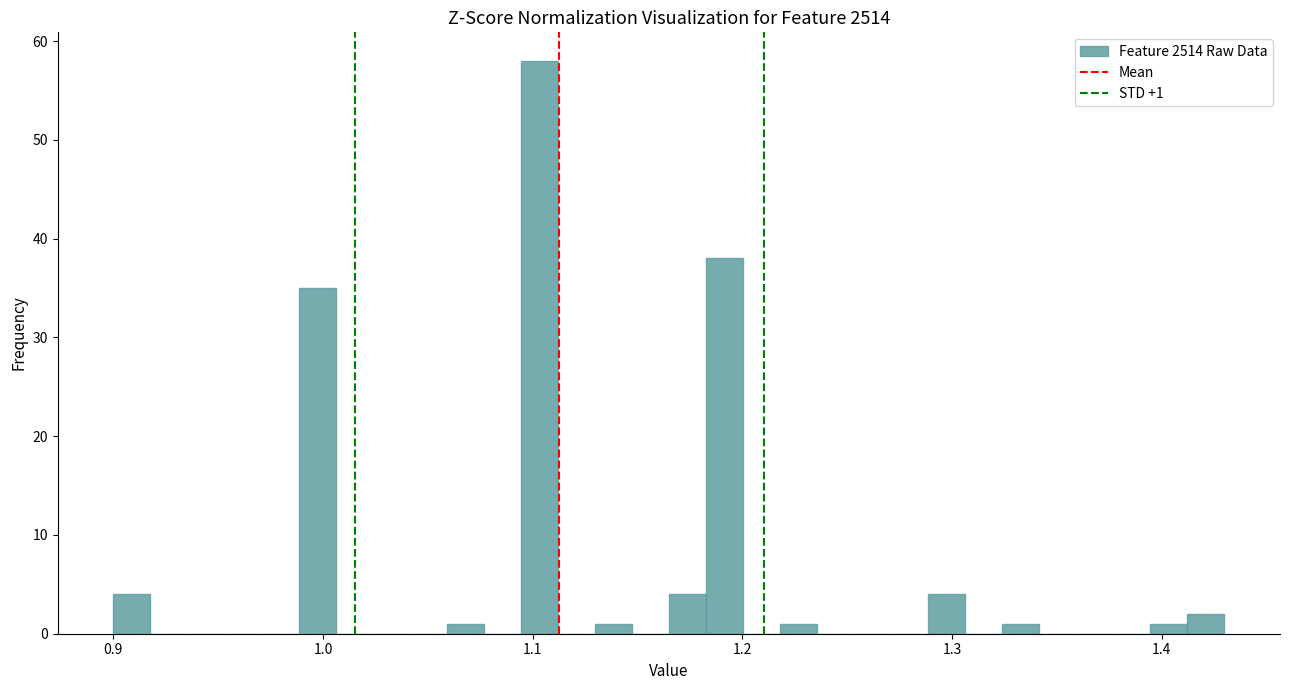

Read against the x-axis, roughly where is the centre of the tallest bar?

1.10